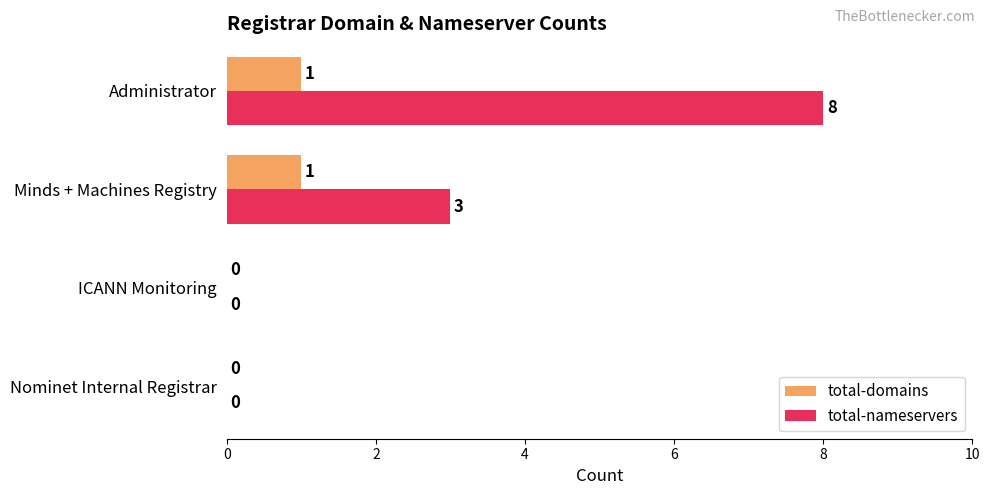

What is the maximum value for total-domains?

1